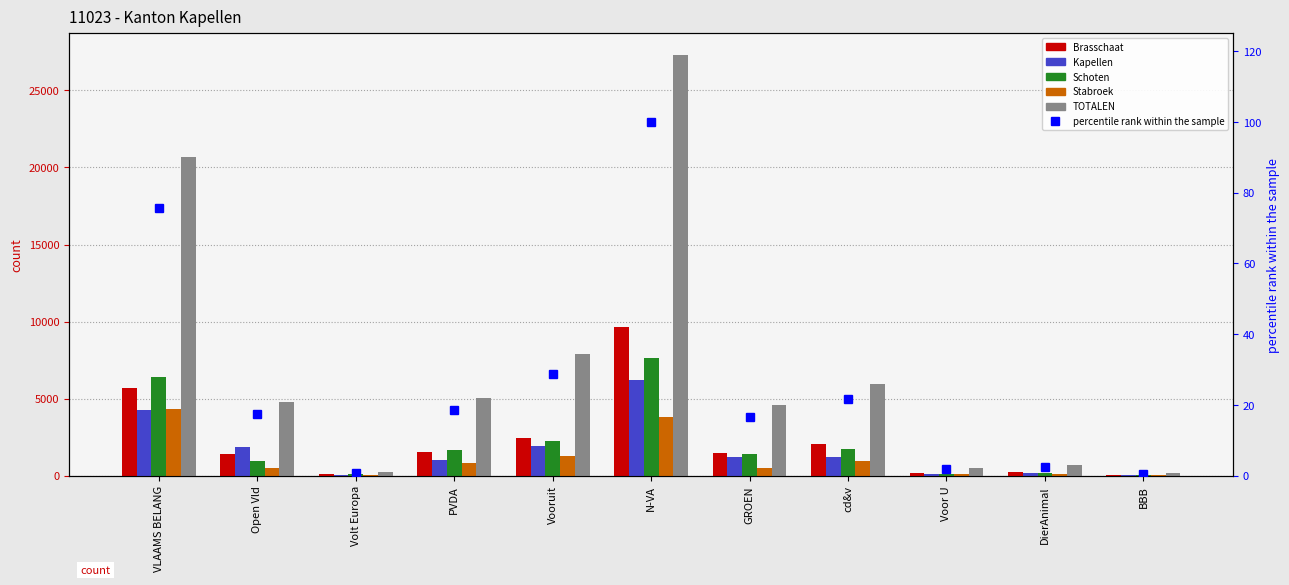

Between PVDA and N-VA, which series saw the biggest shift?

TOTALEN